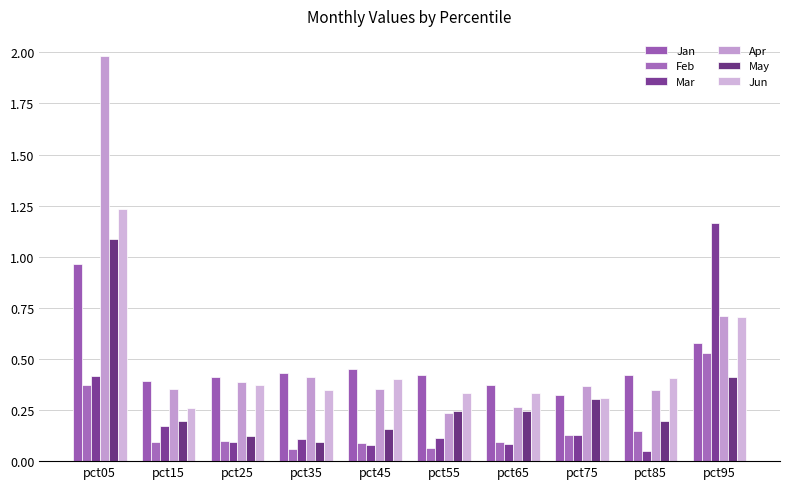

Which series changed the most between pct65 and pct95?

Mar